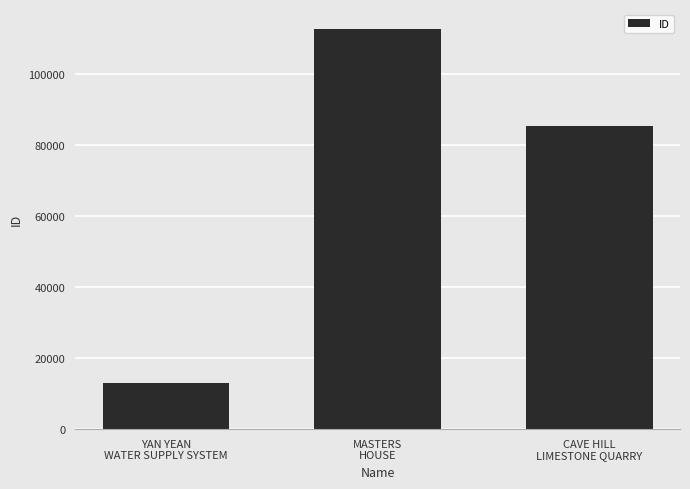

Is it true that the value at CAVE HILL
LIMESTONE QUARRY is 32785?

False